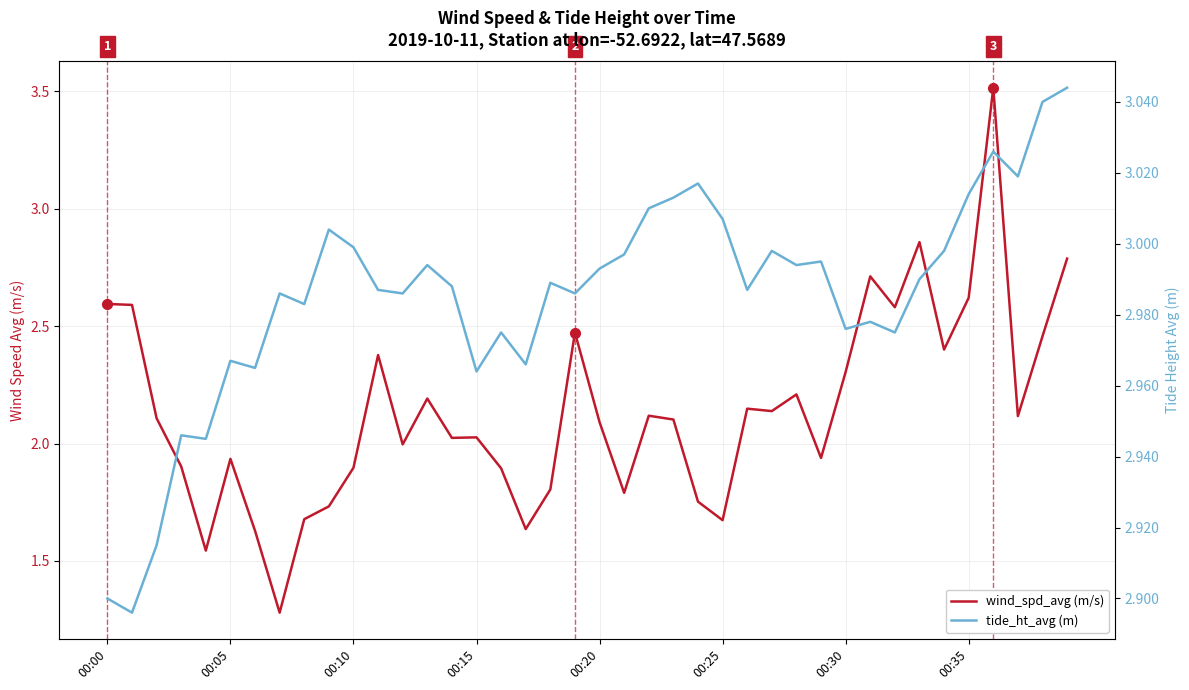

How many series are shown in this chart?

2